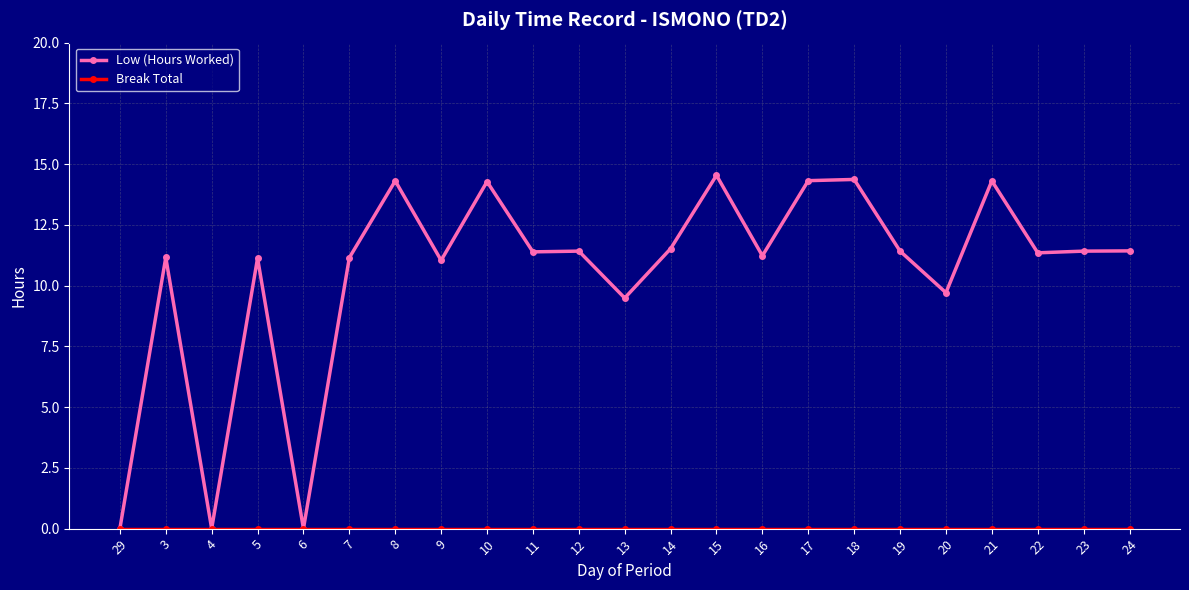

Does the chart have visible grid lines?

Yes